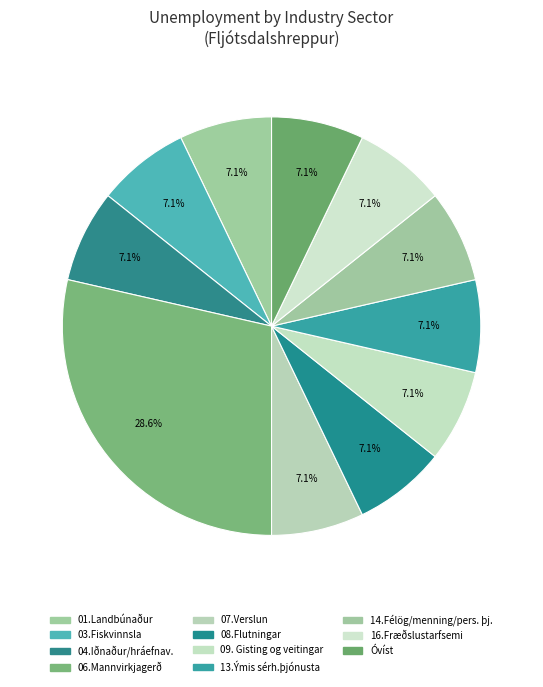

The 08.Flutningar slice represents 1% of the pie. True or false?

False